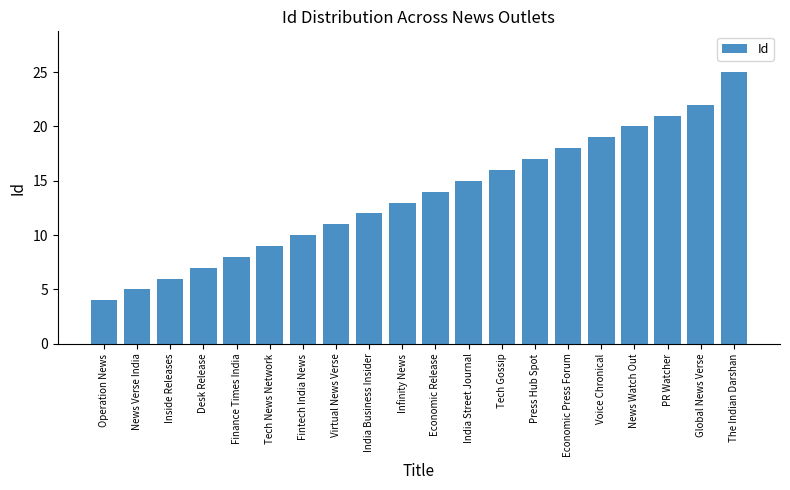

What is the value of the 17th bar from the left?

20